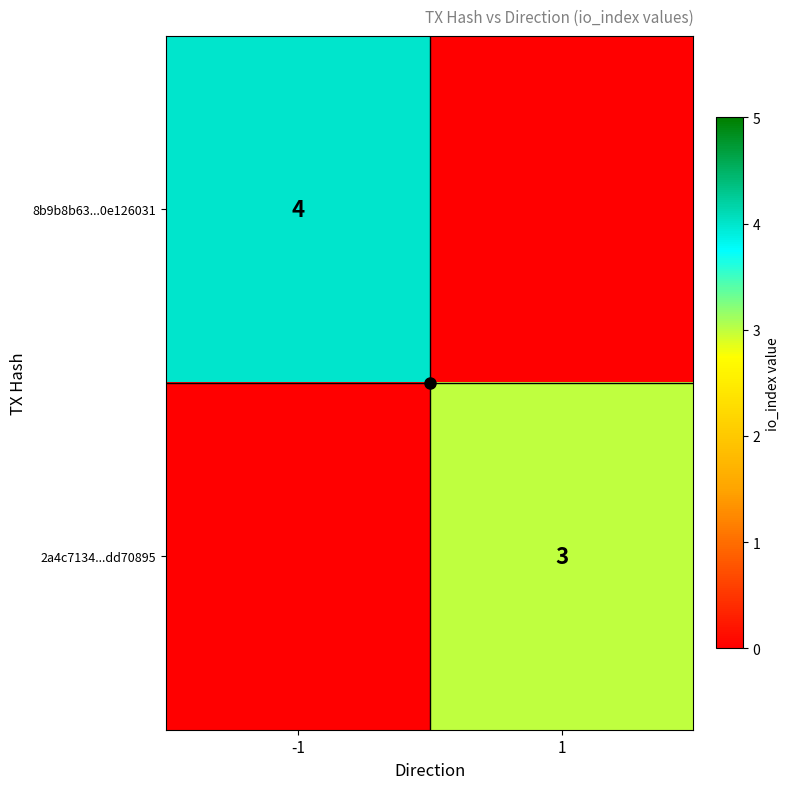

True or false: 2a4c7134...dd70895 has a value of 2 at -1.

False